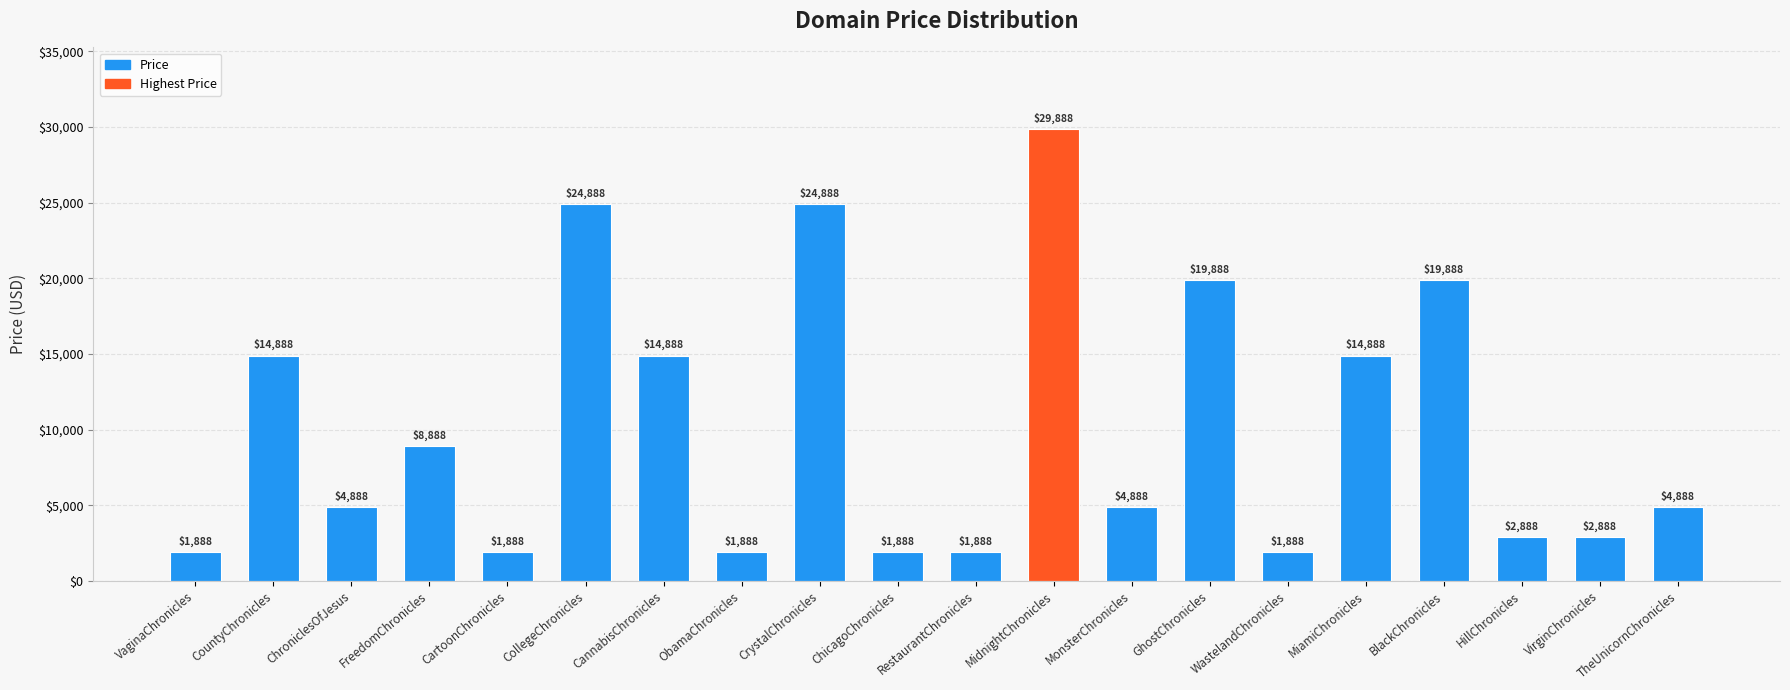

Are the bars horizontal?

No